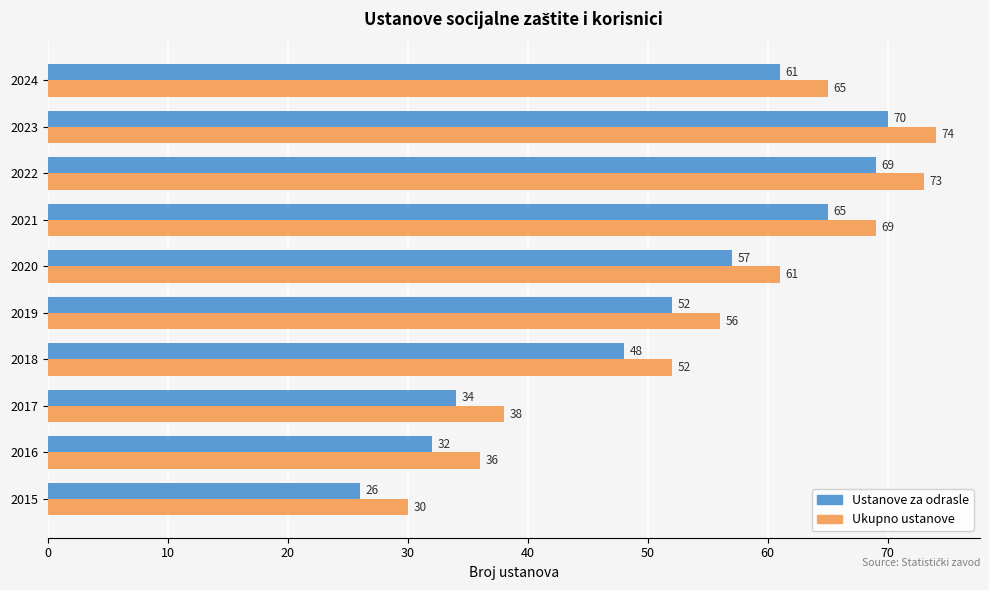

What is the difference between the highest and lowest values at 2020?

4